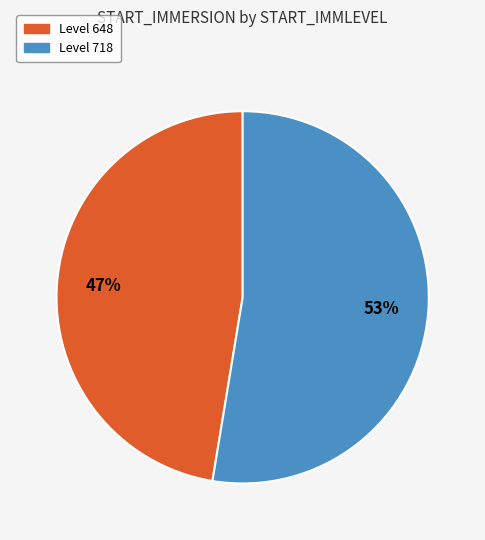

To the nearest percent, what is the average slice percentage?

50%